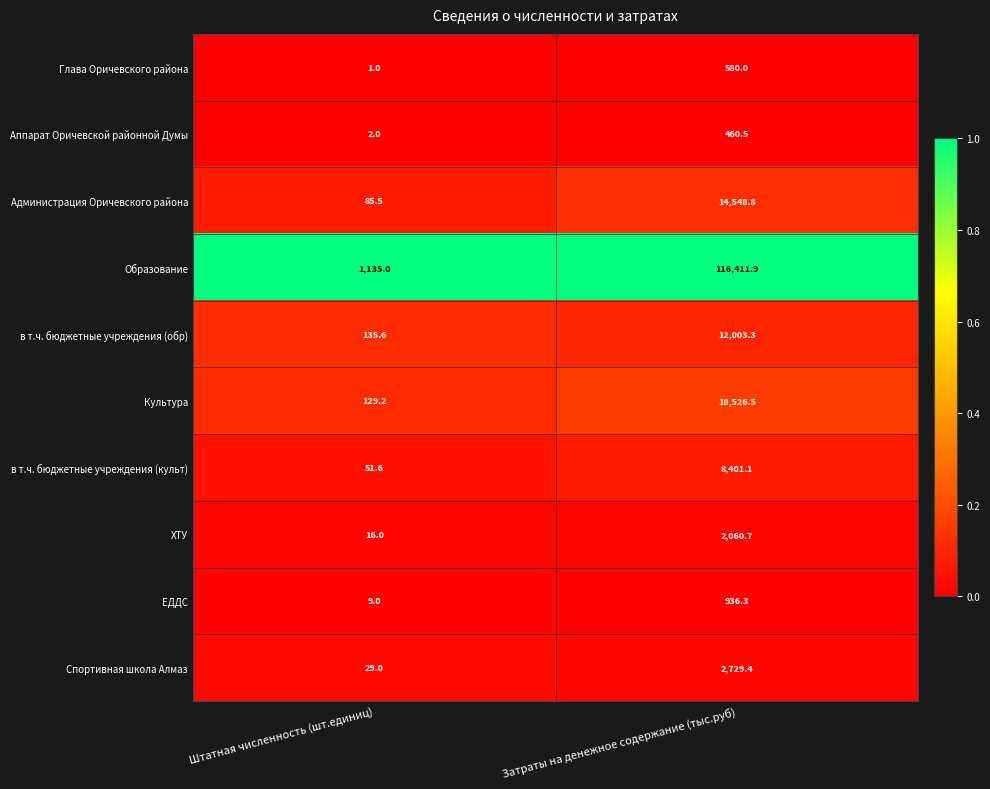

Which series has the largest total across all categories?

Образование